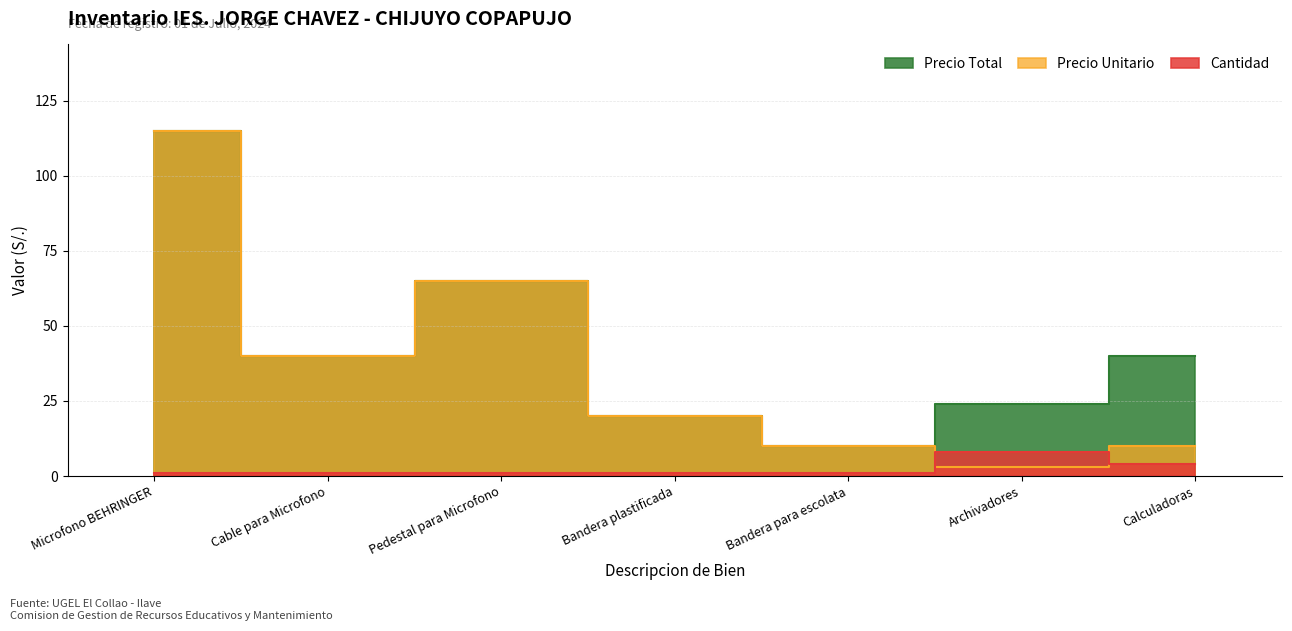

Which series has the largest range (max minus min)?

Precio Unitario